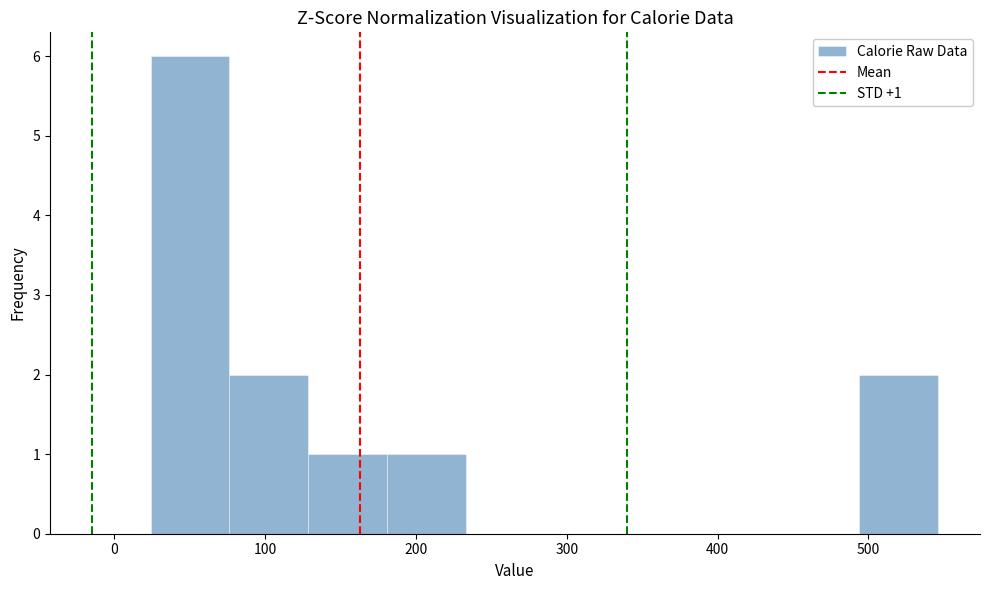

Over which range of the x-axis is the bar tallest?

20 to 80